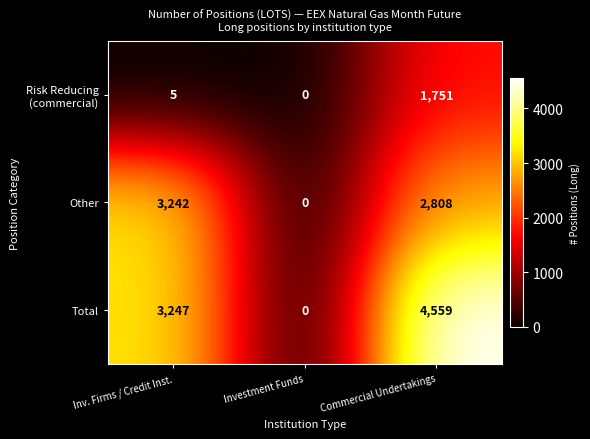

What is the difference between the highest and lowest values at Commercial Undertakings?

2808